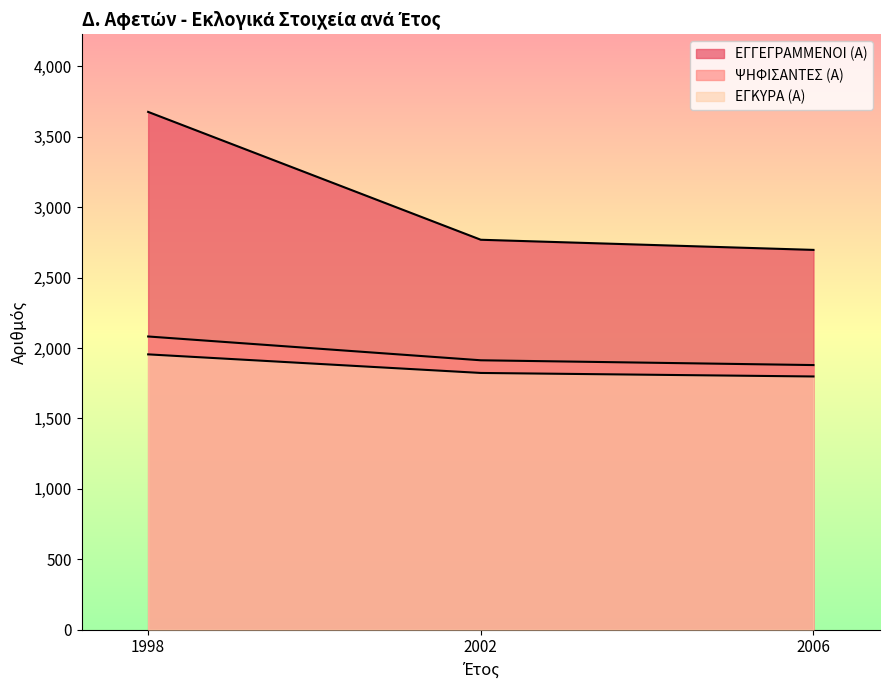

Which series has the widest spread of values?

ΕΓΓΕΓΡΑΜΜΕΝΟΙ (Α)